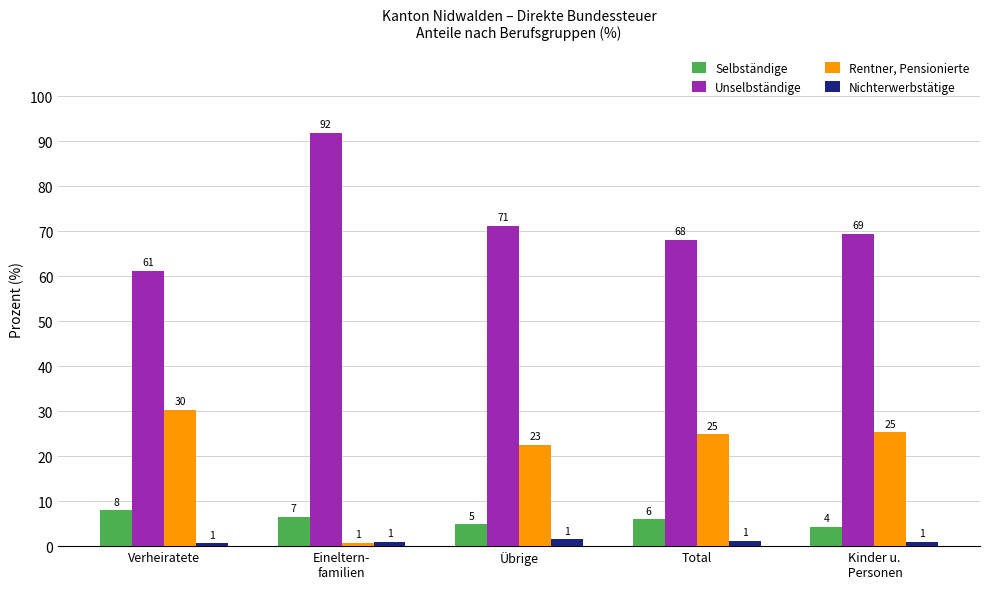

The value of Selbständige at Eineltern-
familien is 6.5. True or false?

True